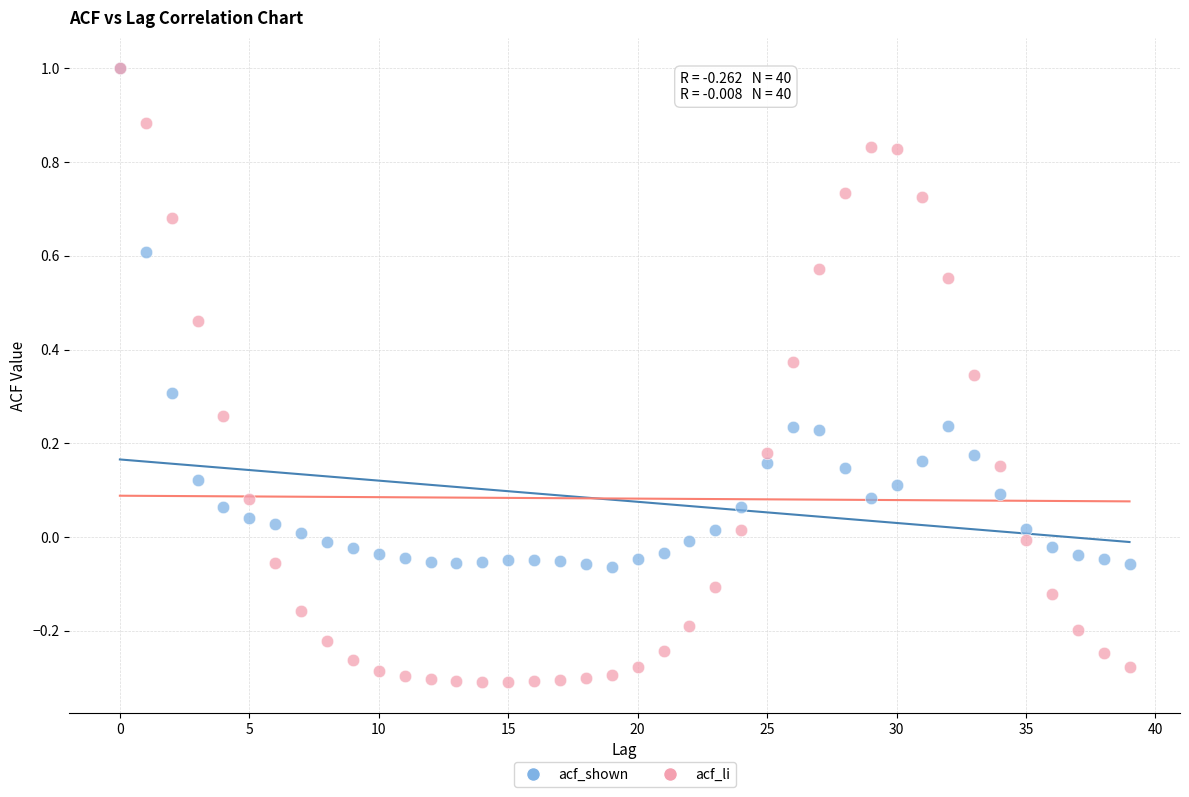

What are all the series names shown in the legend?

acf_shown, acf_li